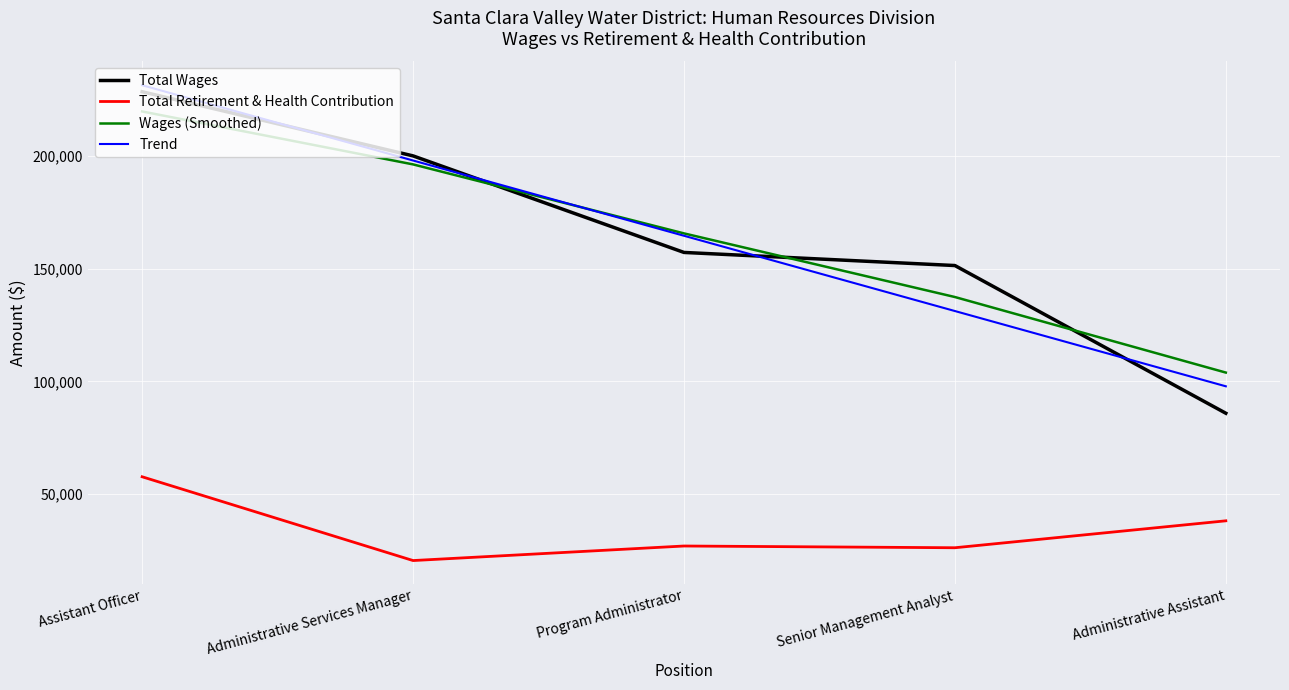

True or false: Total Retirement & Health Contribution and Trend cross at least once.

False